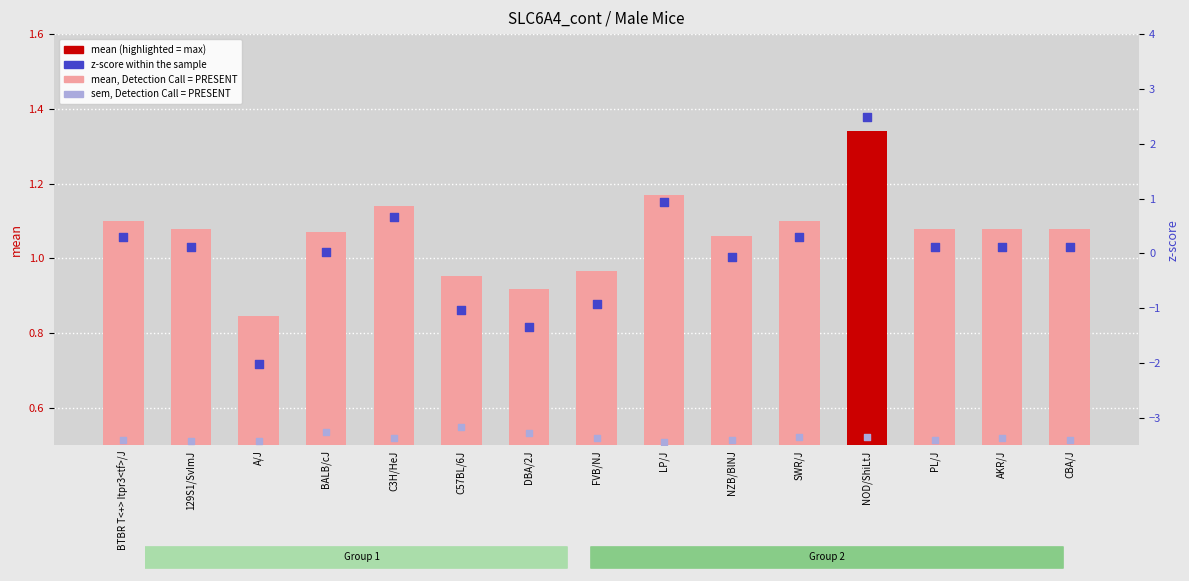

Is the value of mean at FVB/NJ greater than the value of zscore at FVB/NJ?

Yes